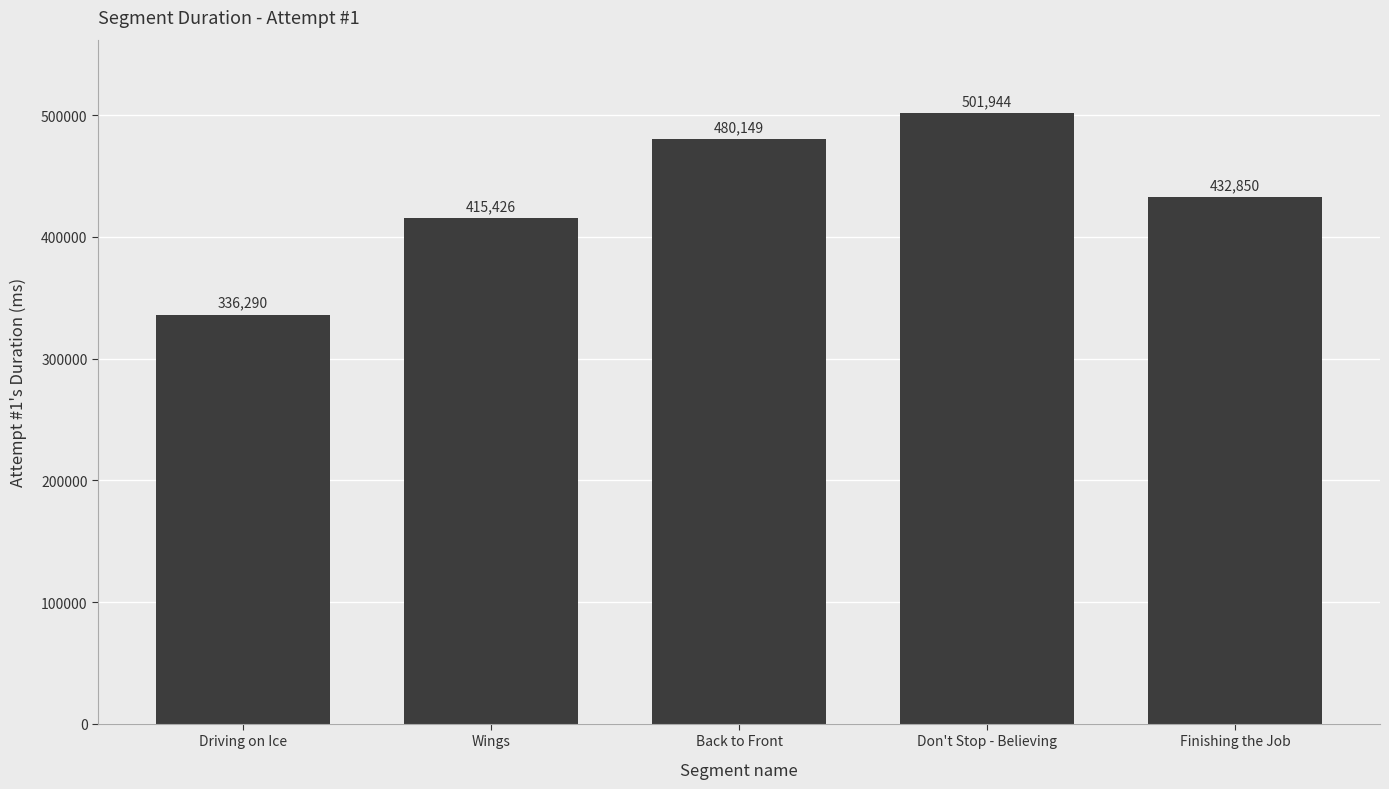

Reading left to right, what are all the values shown in this chart?

336290	415426	480149	501944	432850